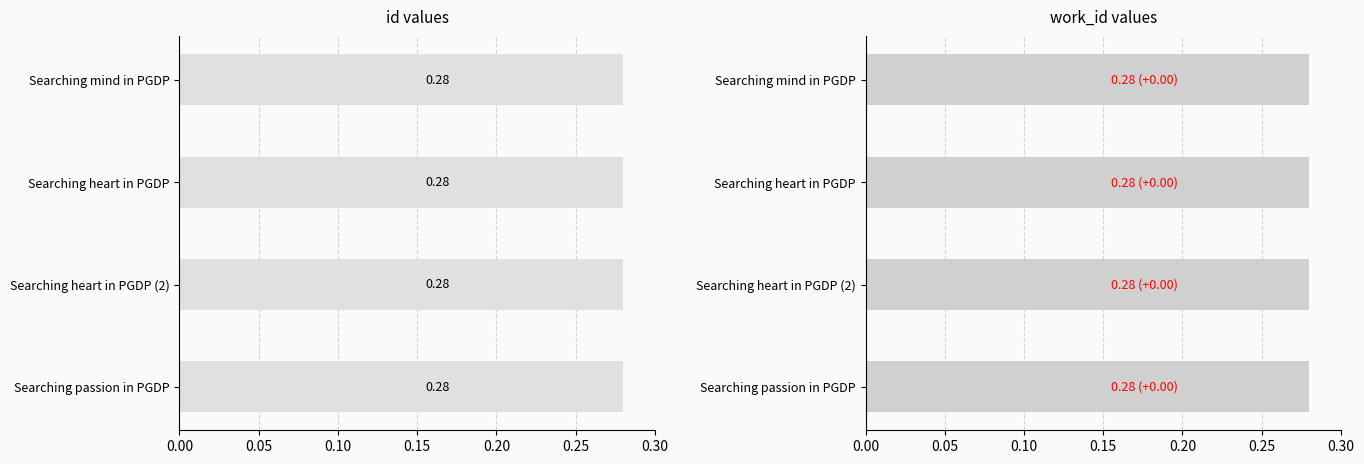

At 0.15, list the series in order from largest to smallest.

work_id, id